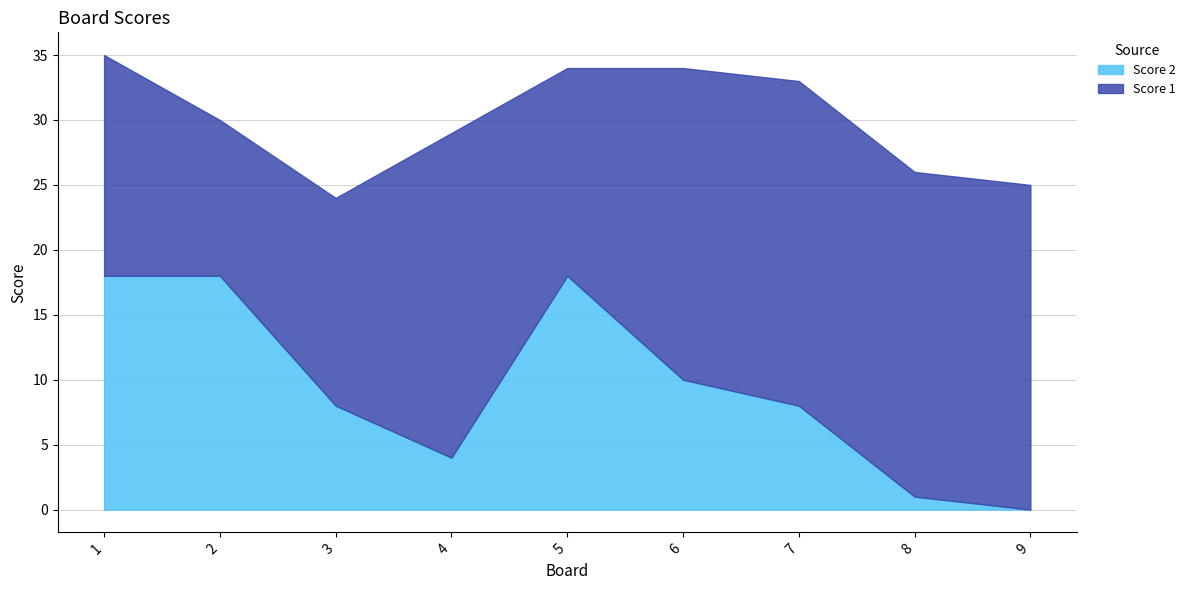

True or false: Score 2 has more than 1 points higher than both neighbors.

False